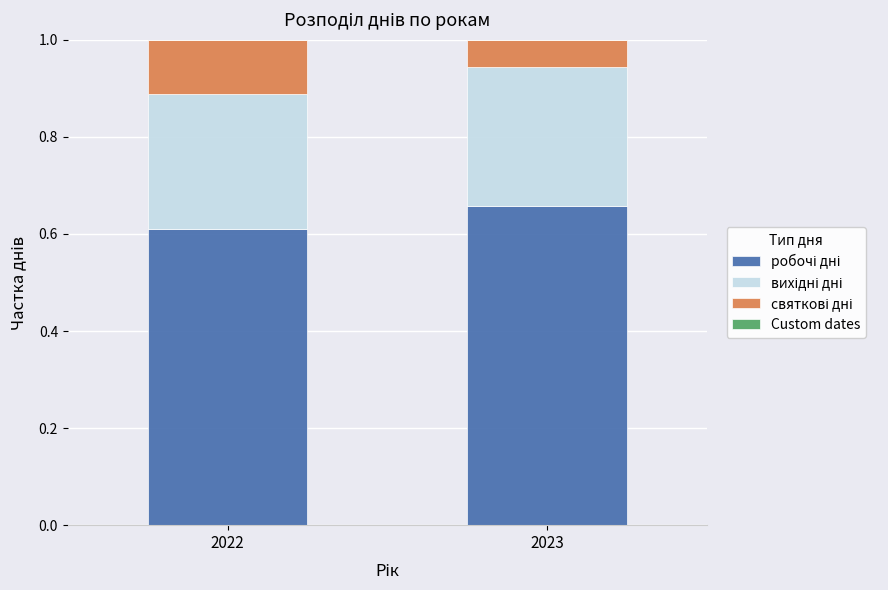

What is the total value across all series at 2022?

1.0